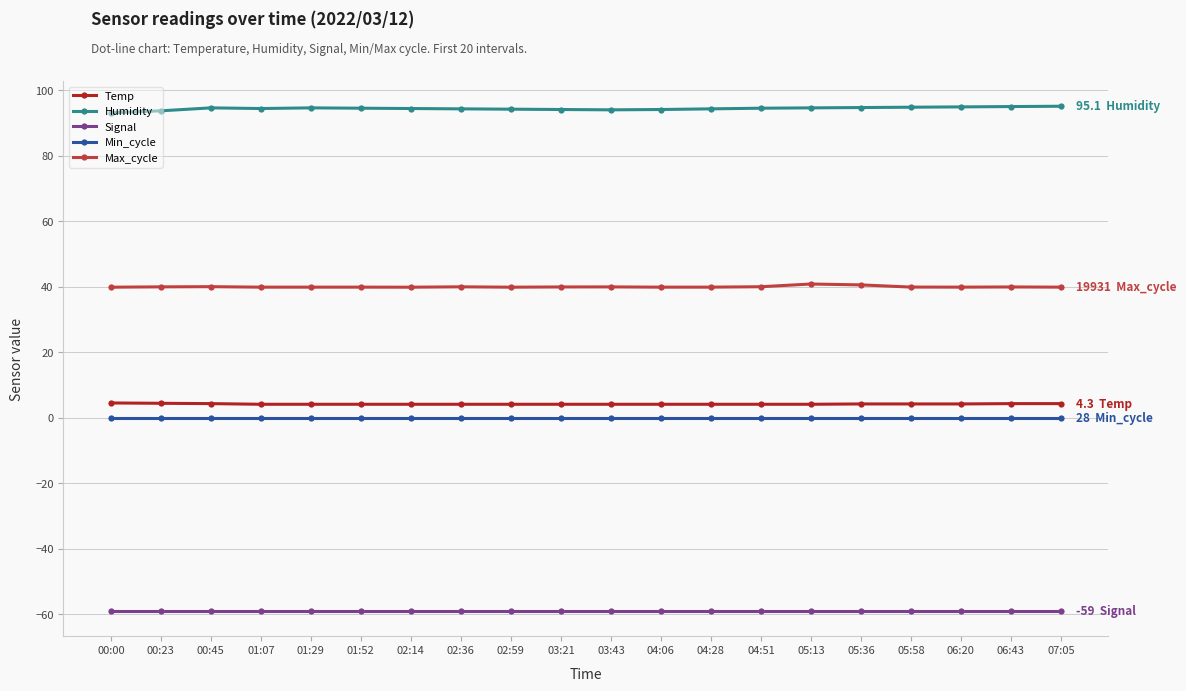

What is the average value of the Temp series?

4.2